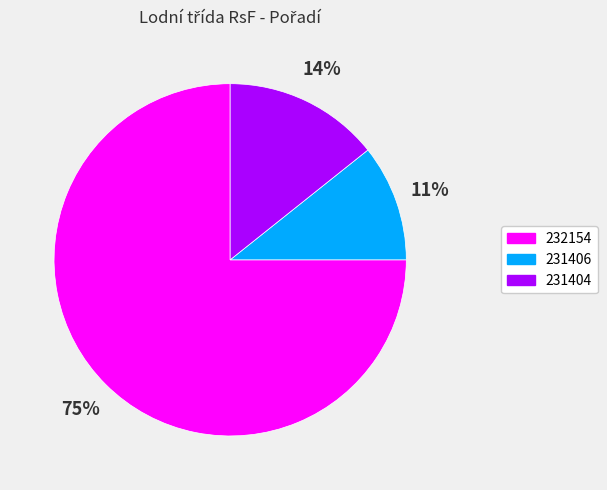

Do 232154 and 231406 together represent more than half of the pie?

Yes